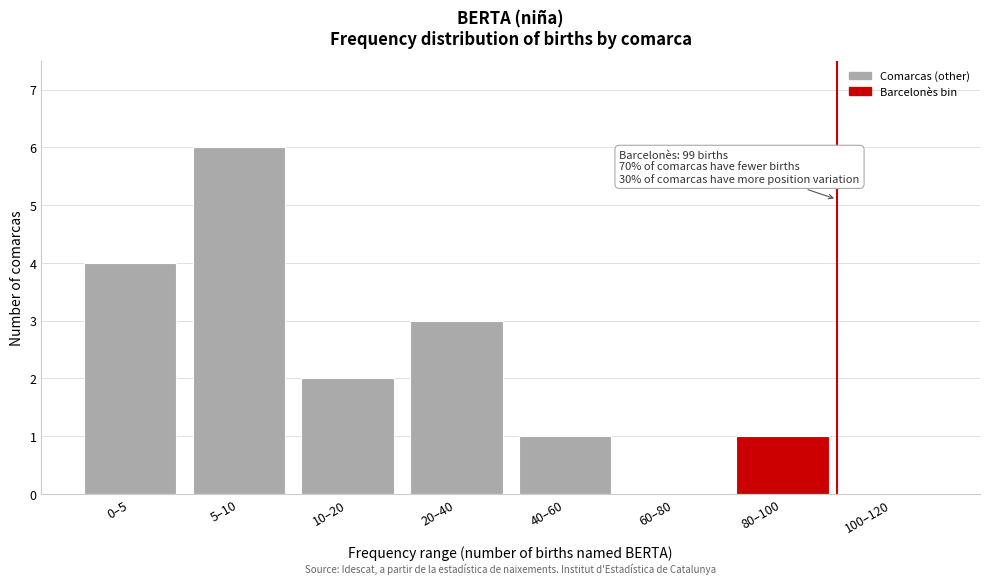

Reading left to right, extract all data points from this chart.

0–5=4	5–10=6	10–20=2	20–40=3	40–60=1	60–80=0	80–100=1	100–120=0